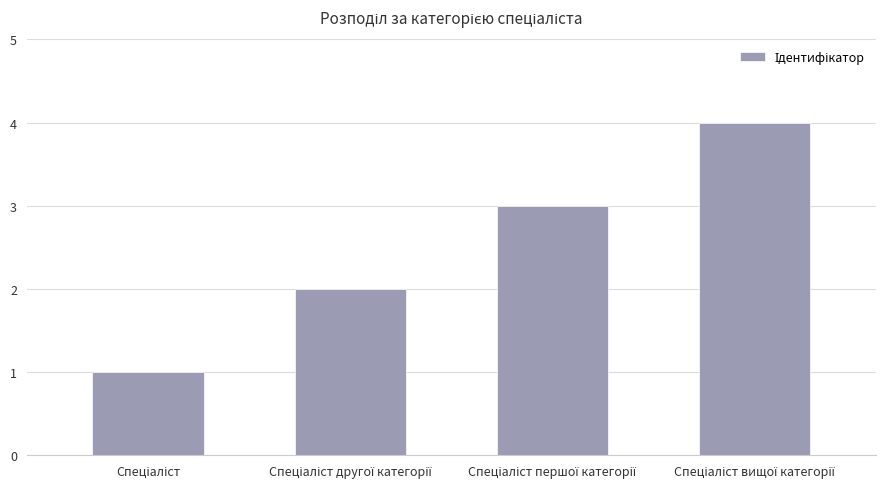

Count the values in the range 2 to 4.

3